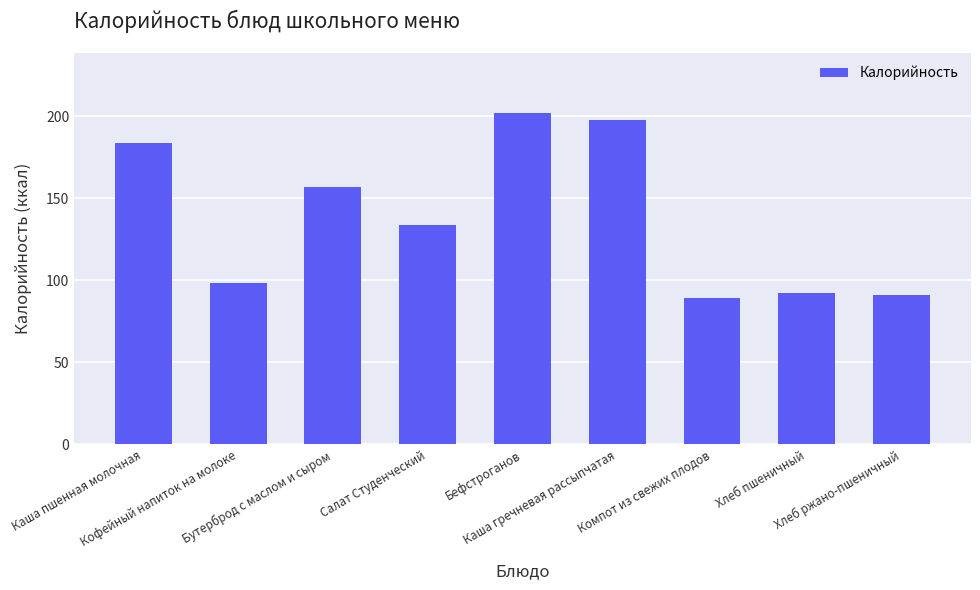

The value at Бутерброд с маслом и сыром is 53.0. True or false?

False